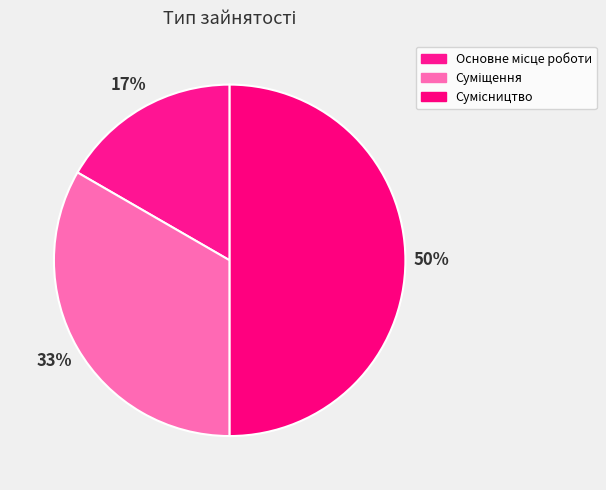

How many slices are in this pie chart?

3